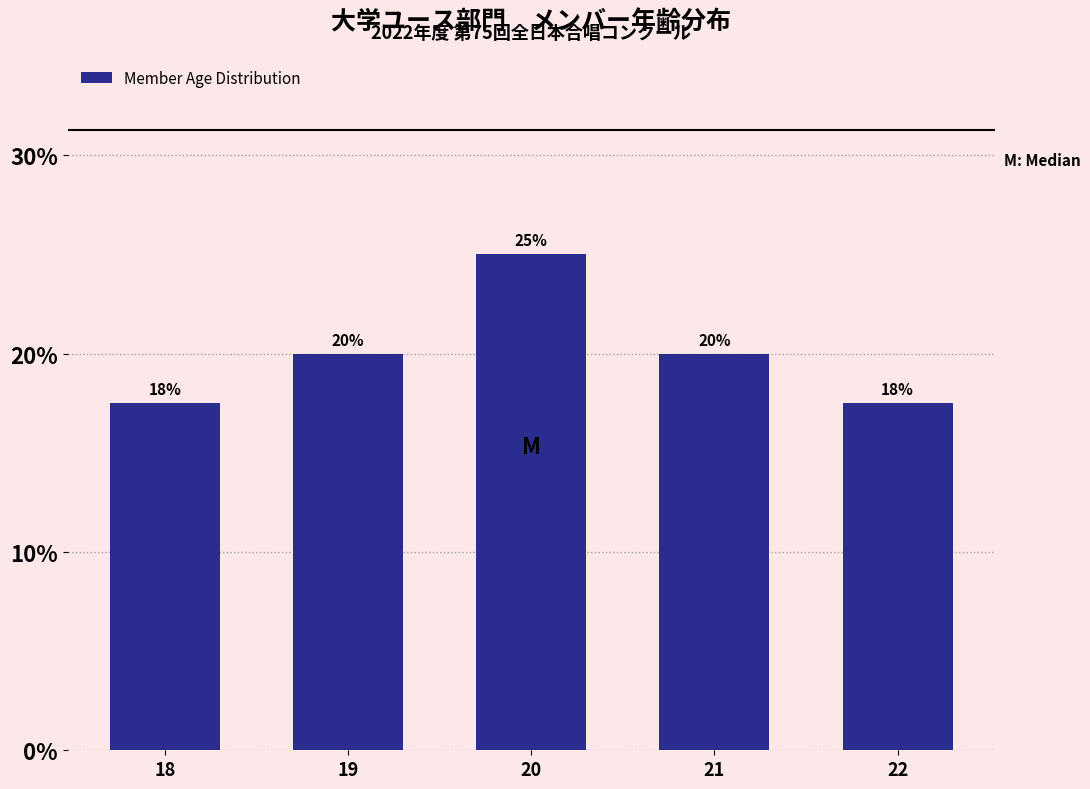

What is the value of the 2nd bar from the left?

20.0